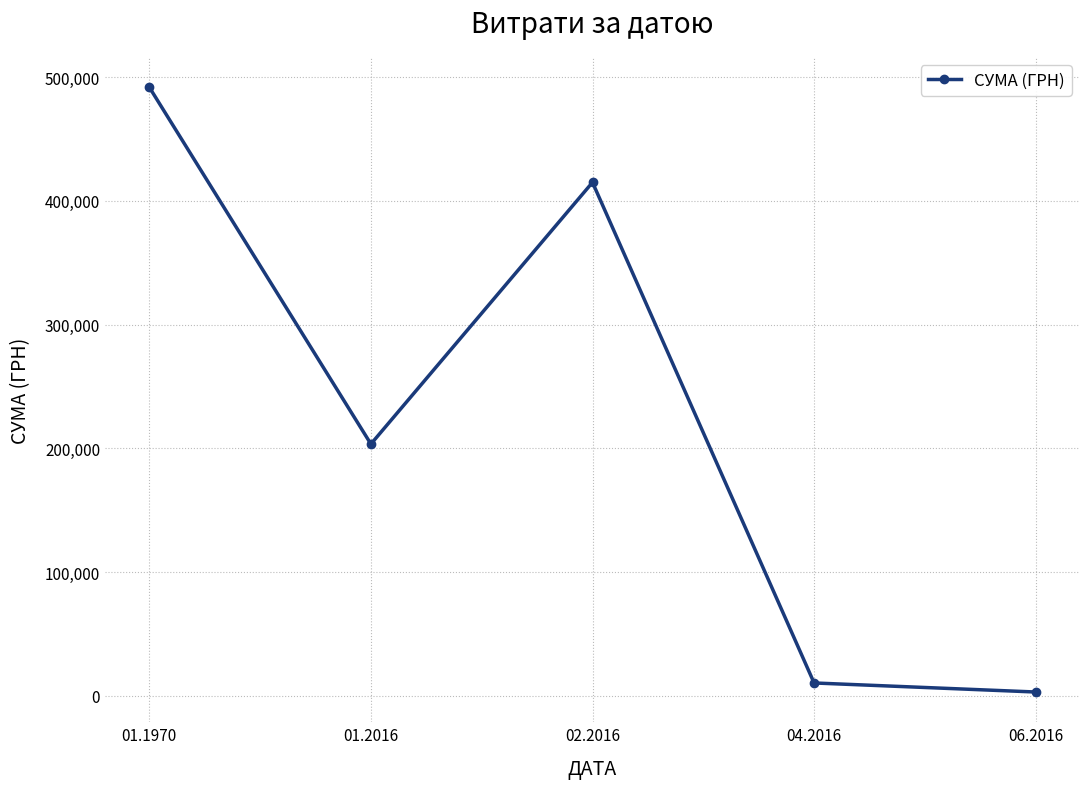

The chart shows a value of 161583.3 at 01.1970. True or false?

False